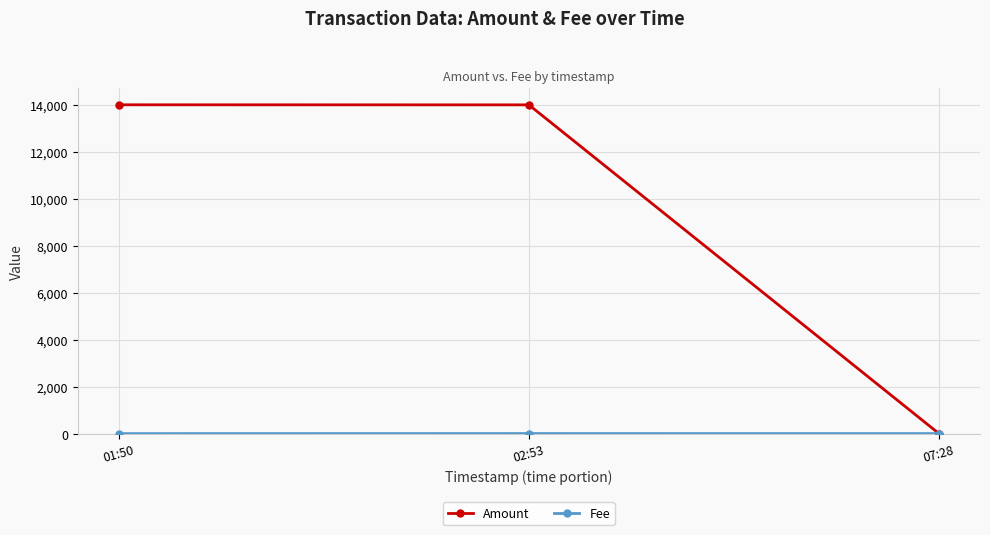

Which series has the largest total across all categories?

Amount